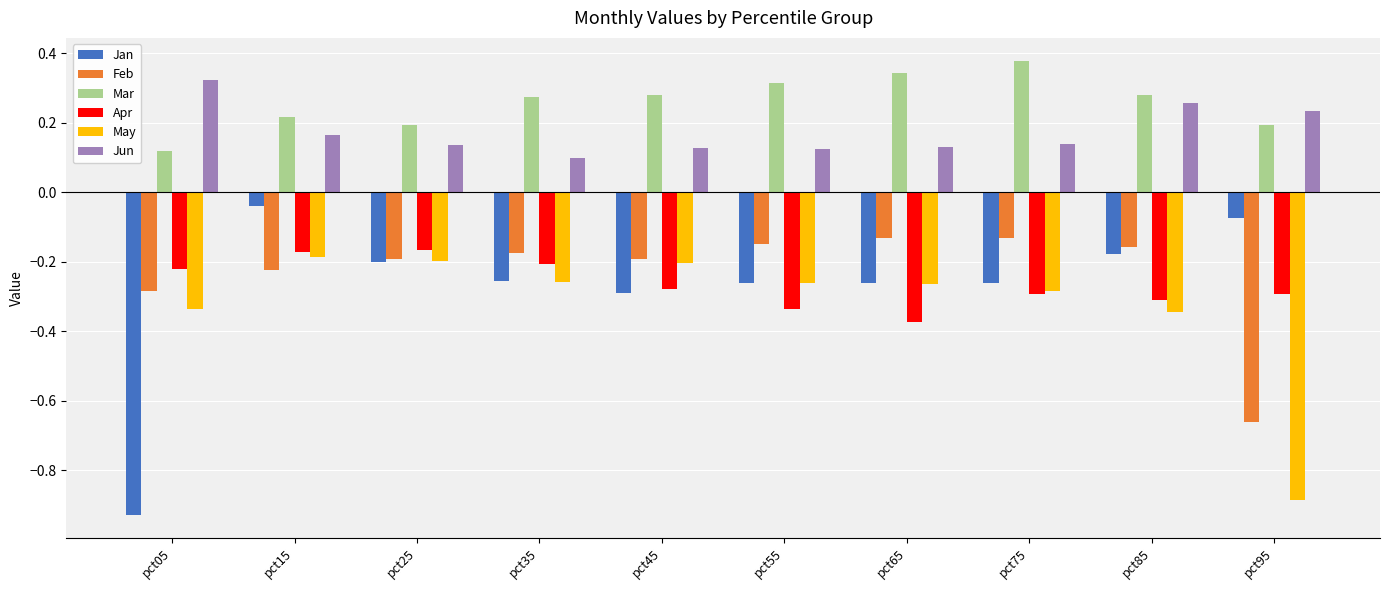

How many Jun values are between 0 and 1?

10